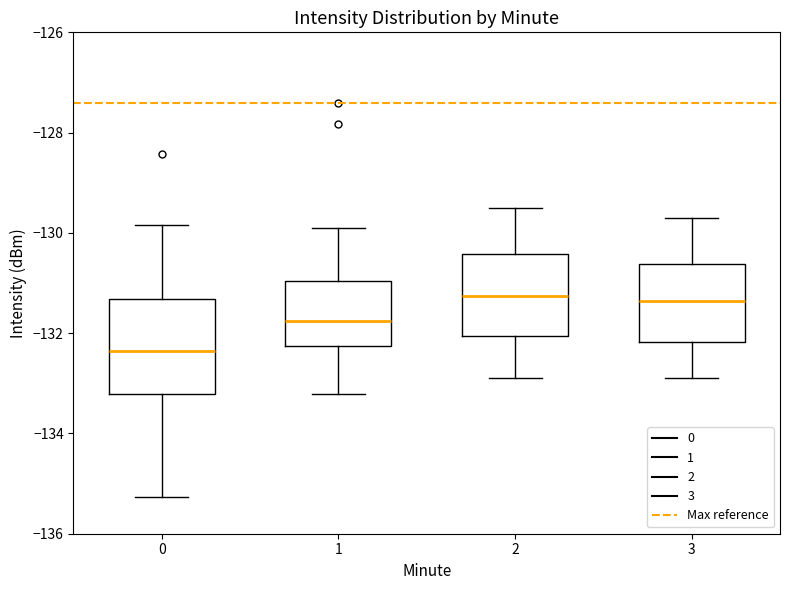

Reading left to right, read every box against the y-axis: the position of its median line, the range the box covers, and the ends of its whiskers. The values are not printed on the chart, so give them approximately, as read against the axis.

0: median -132.4, box -133.2 to -131.4, whiskers -135.2 to -129.8
1: median -131.8, box -132.2 to -131.0, whiskers -133.2 to -129.8
2: median -131.2, box -132.0 to -130.4, whiskers -132.8 to -129.4
3: median -131.4, box -132.2 to -130.6, whiskers -132.8 to -129.6